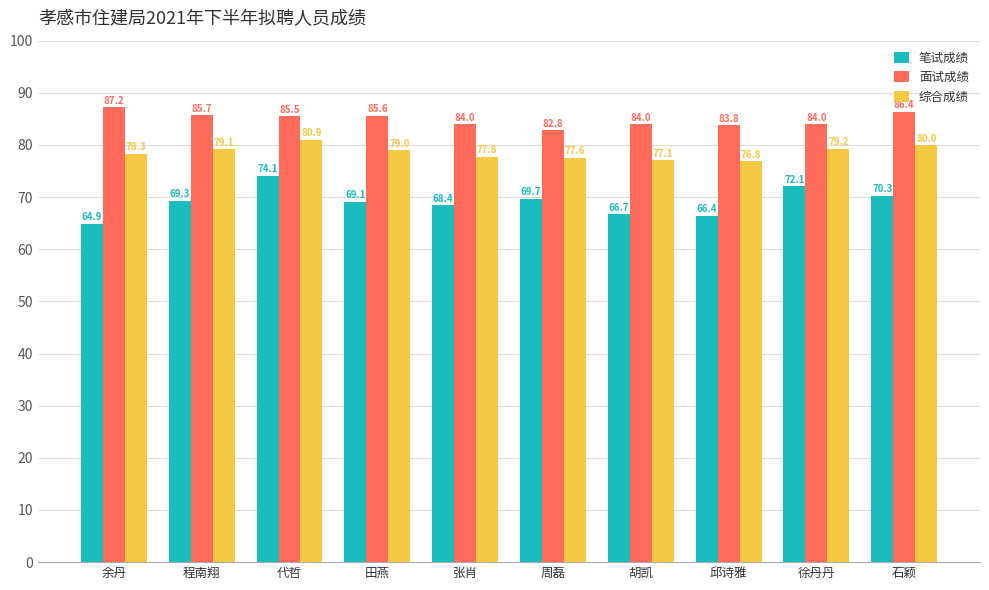

Which series has the largest range (max minus min)?

笔试成绩